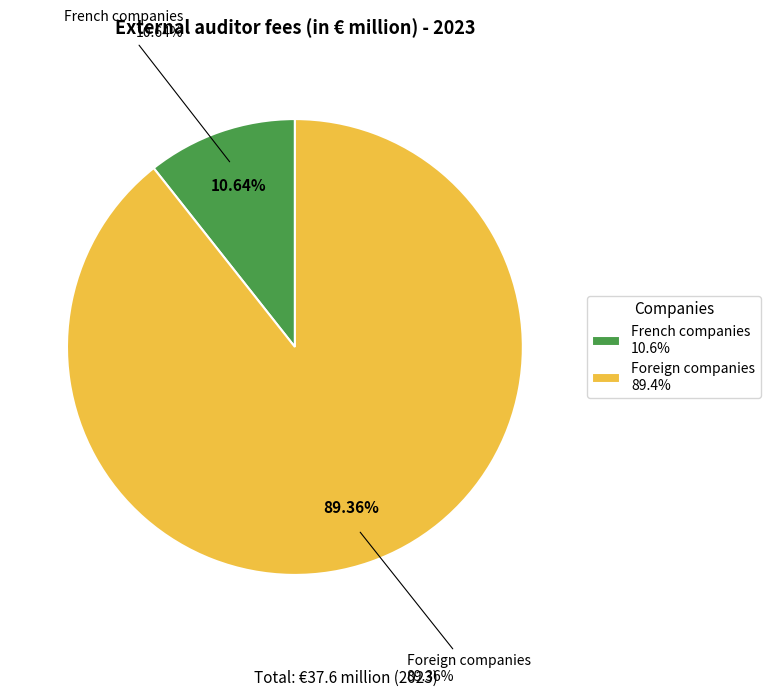

How many segments does this pie chart have?

2